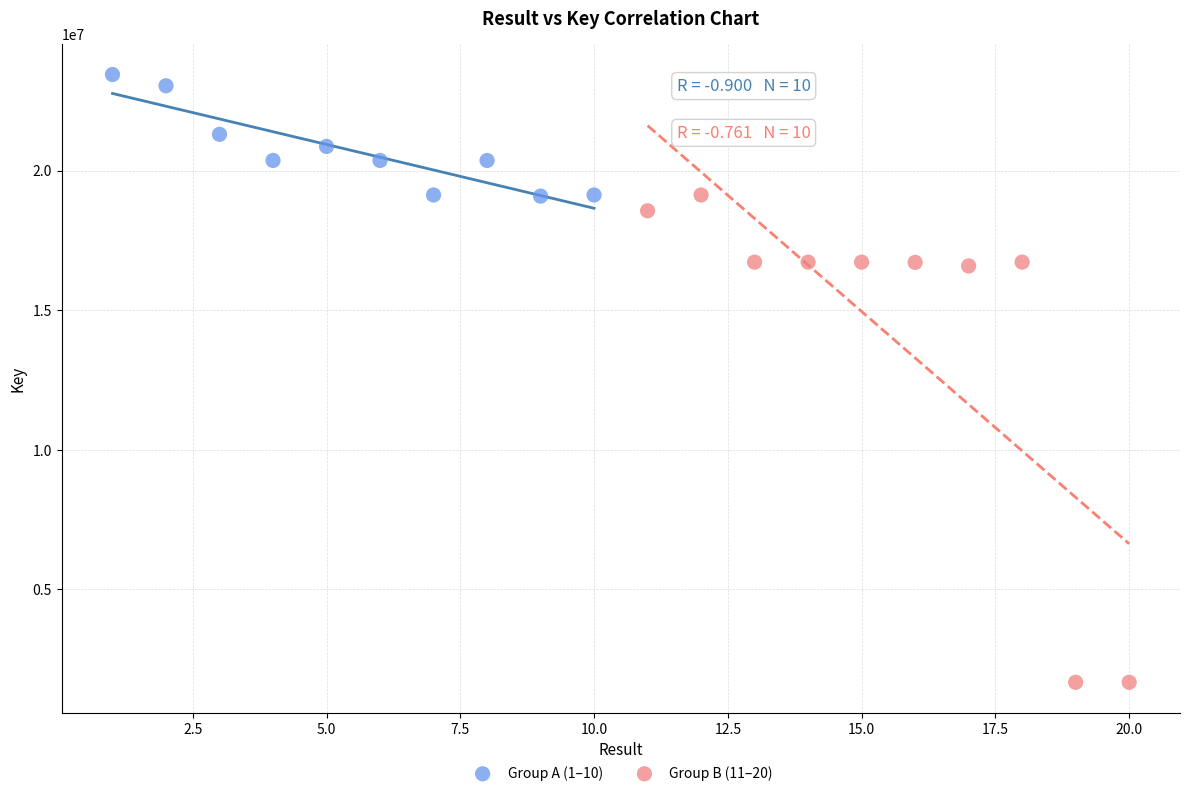

Which series contains the lowest Y value?

Group B (11–20)